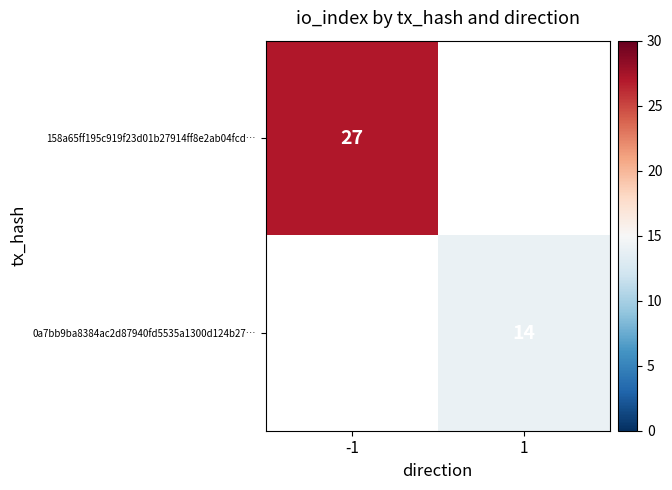

Is it true that 0a7bb9ba8384ac2d87940fd5535a1300d124b27… equals 20 at 1?

False